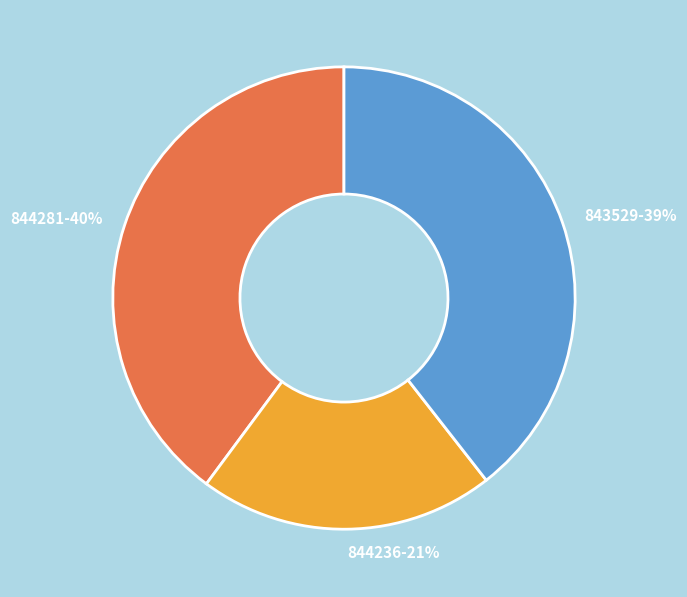

To the nearest percent, what percentage of the pie is 844236?

21%